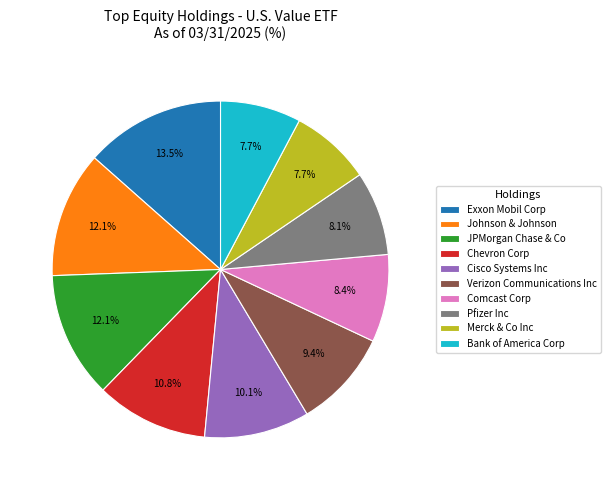

How many slices are in this pie chart?

10